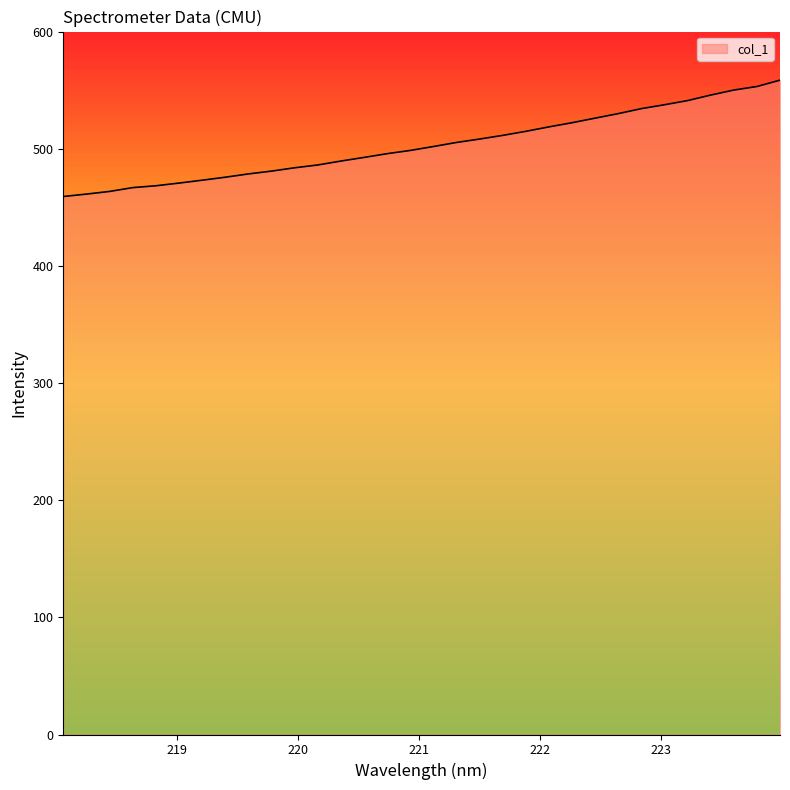

What is the minimum value shown in the chart?

459.2